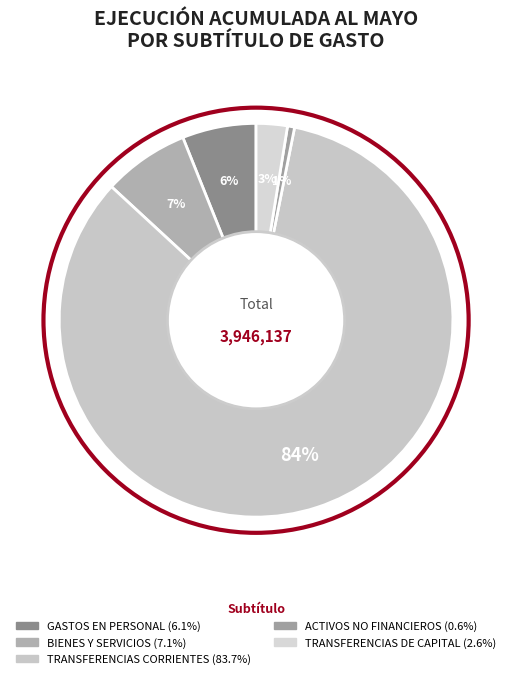

How many segments does this pie chart have?

5